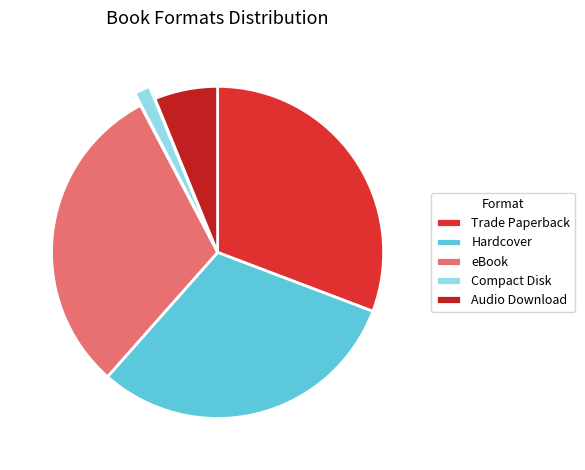

To the nearest percent, what is the difference between the Trade Paperback and Audio Download slice percentages?

25%